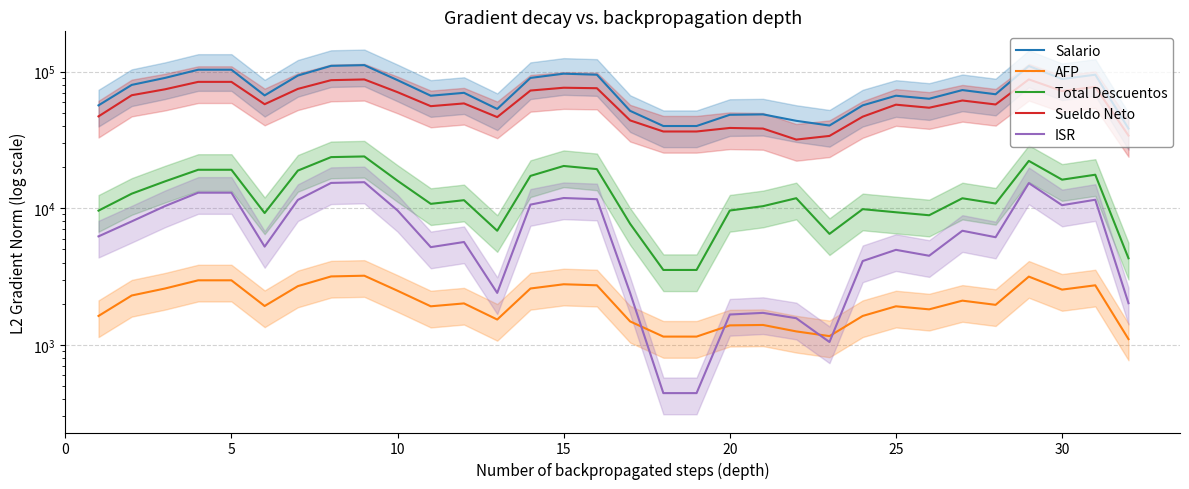

What is the greatest value displayed?

111666.7